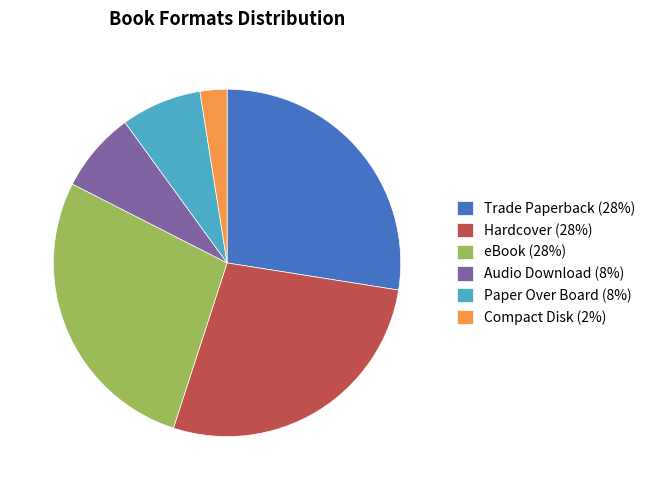

Does any single category account for the majority?

No